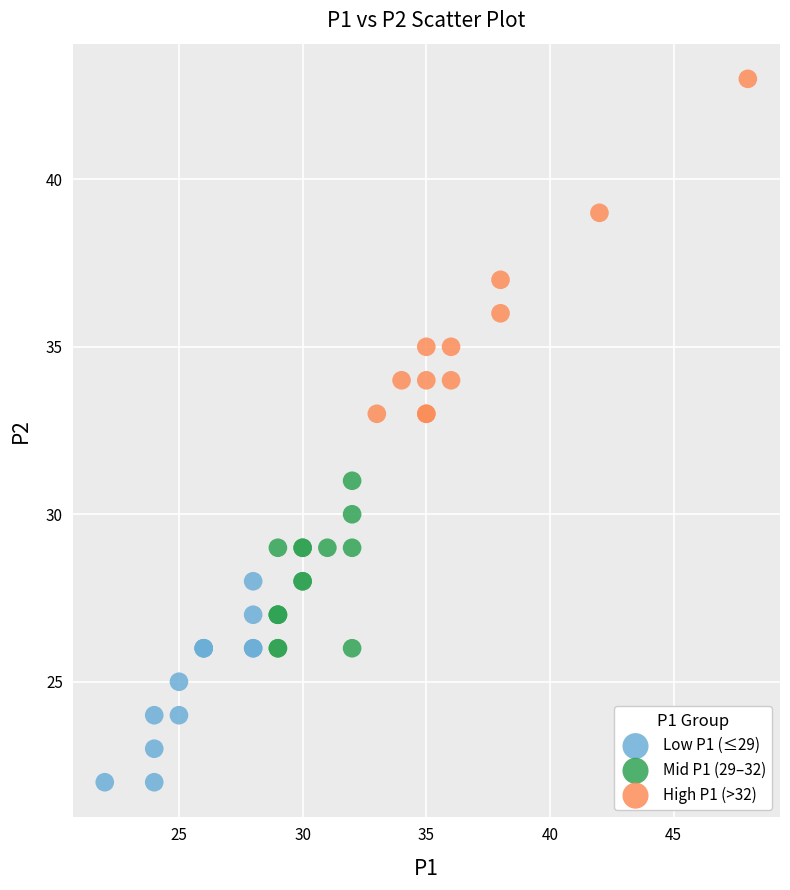

Which series contains the highest Y value?

High P1 (>32)